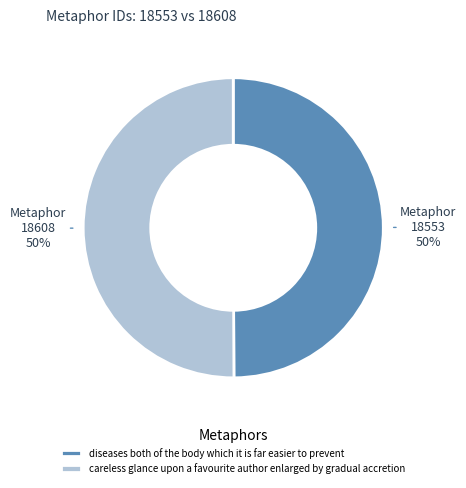

To the nearest percent, what is the combined percentage of careless glance upon a favourite author enlarged by gradual accretion and diseases both of the body which it is far easier to prevent?

100%